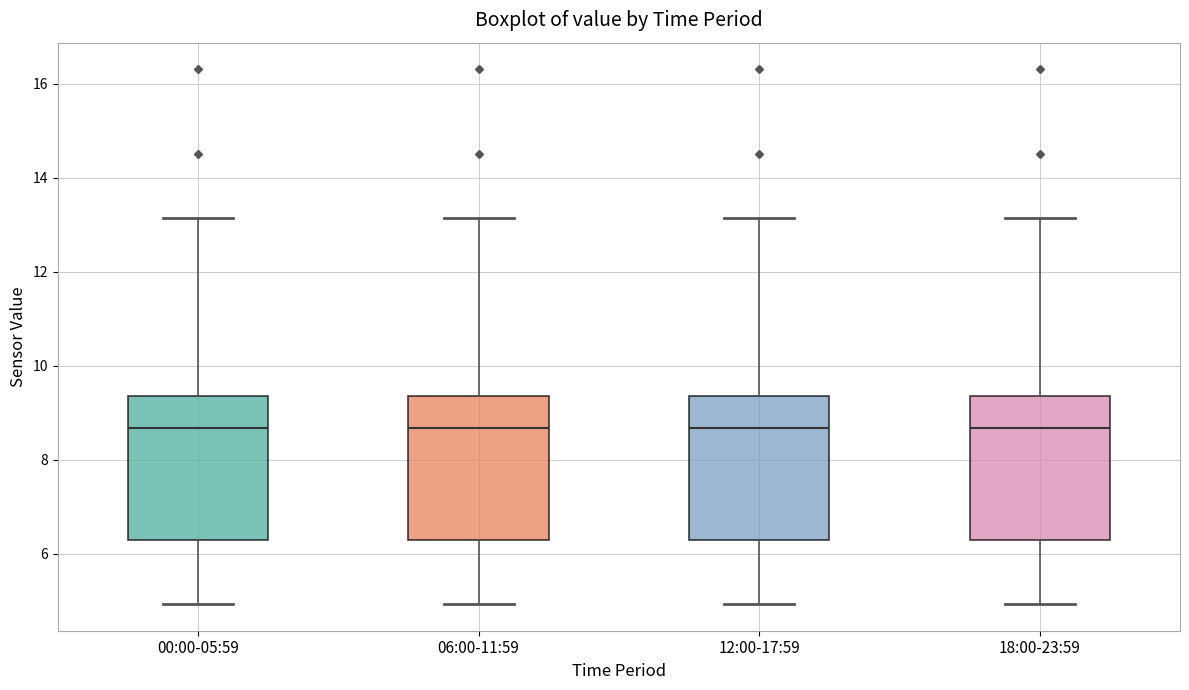

Where is the upper edge of the box for 18:00-23:59 on the y-axis? The values are not printed on the chart, so give them approximately, as read against the axis.

9.4